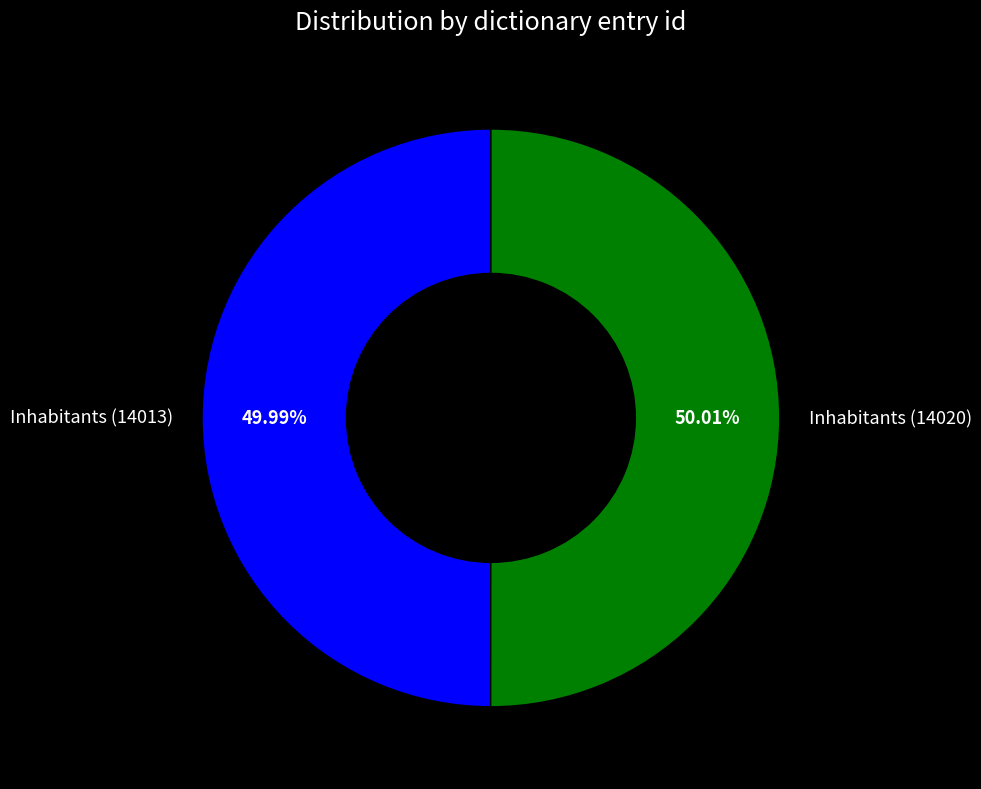

To the nearest percent, what percentage of the pie is Inhabitants (14020)?

50%